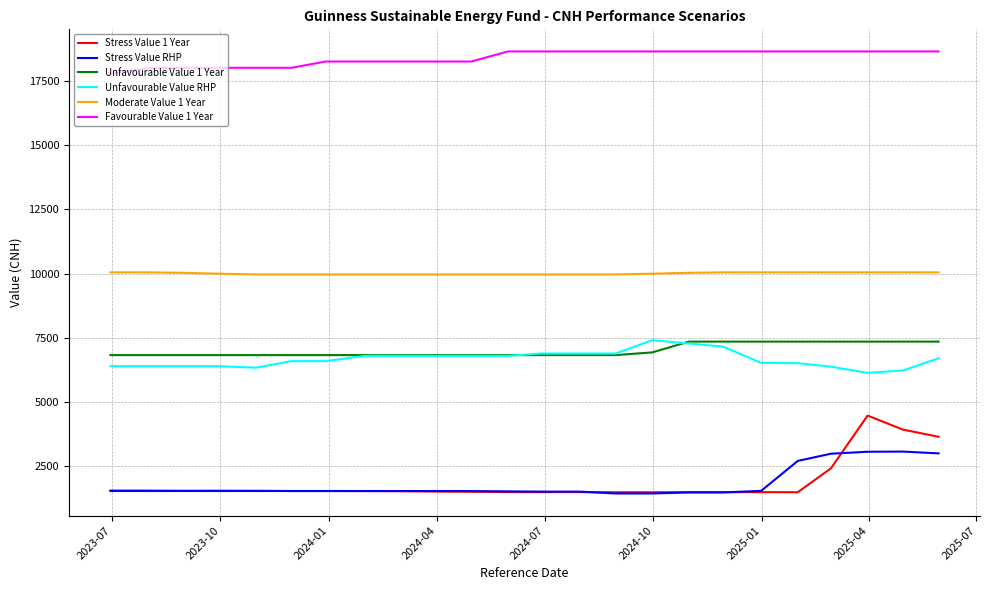

Does the chart have visible grid lines?

Yes